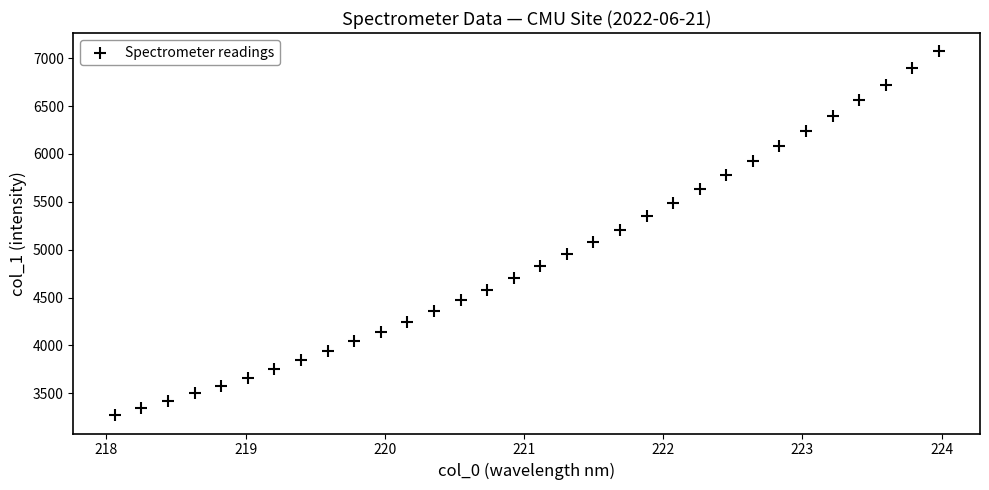

What is the range of Y values (max minus min)?

3805.2